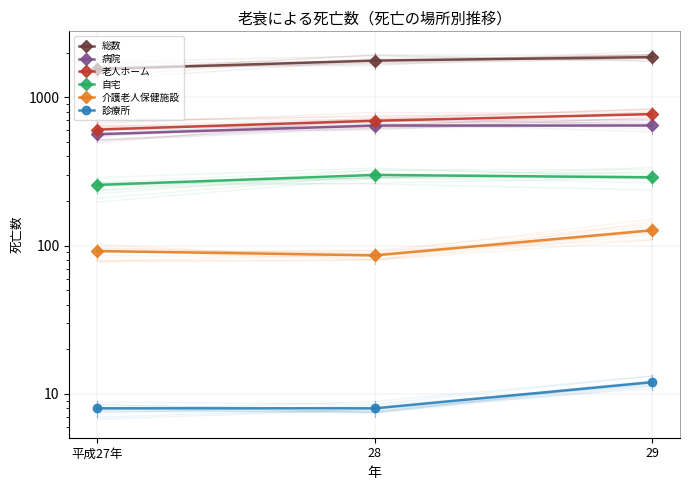

What is the average value of the 診療所 series?

9